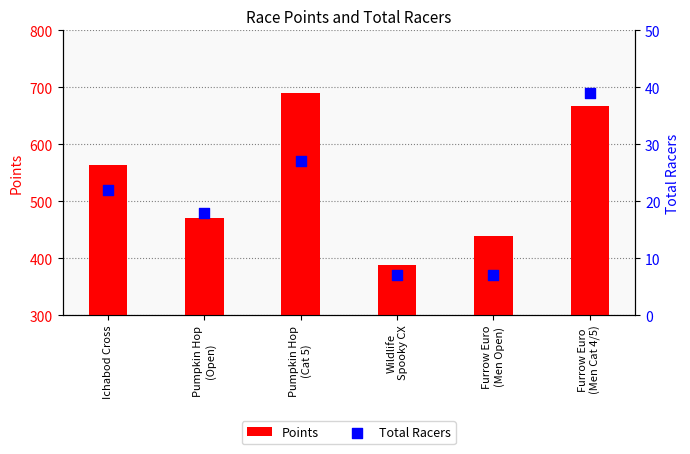

Is the value of Points at Furrow Euro
(Men Open) greater than the value of Total Racers at Pumpkin Hop
(Cat 5)?

Yes